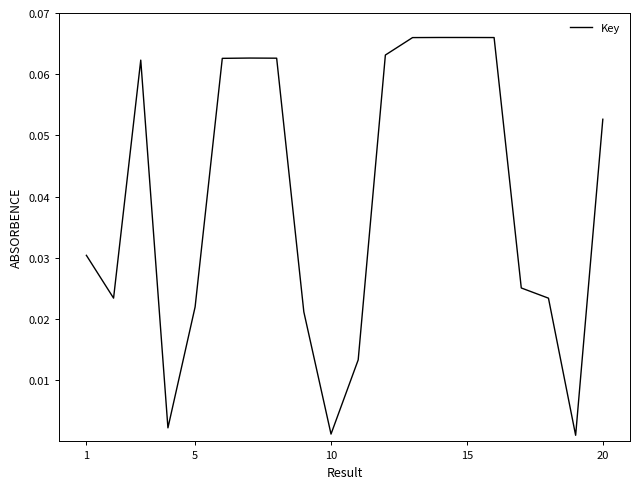

Does the chart have visible grid lines?

No